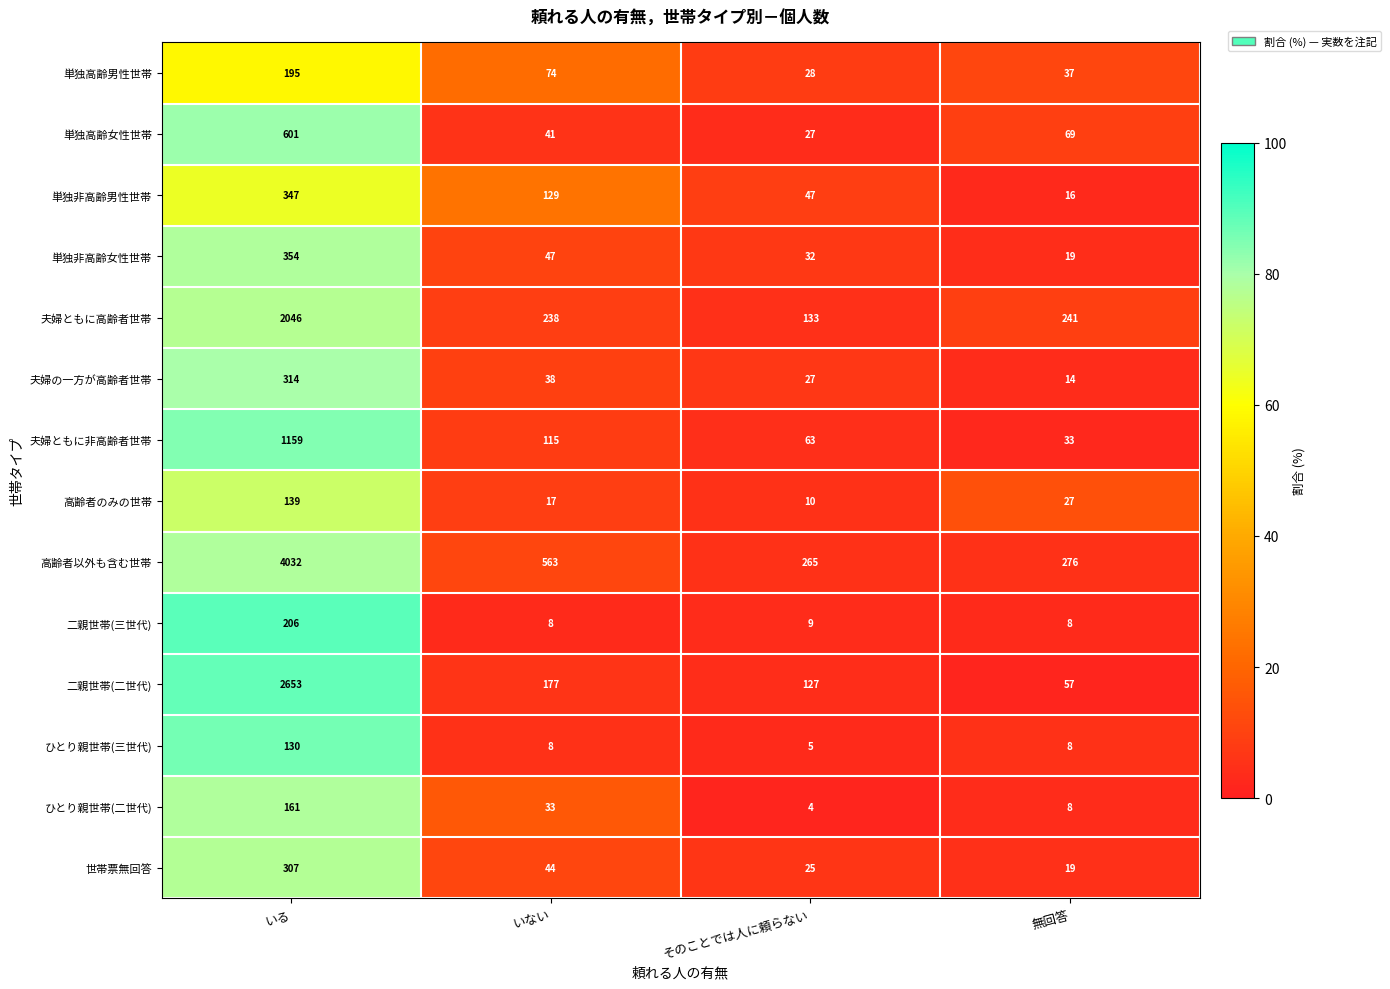

At how many categories does at least one series exceed 61?

4